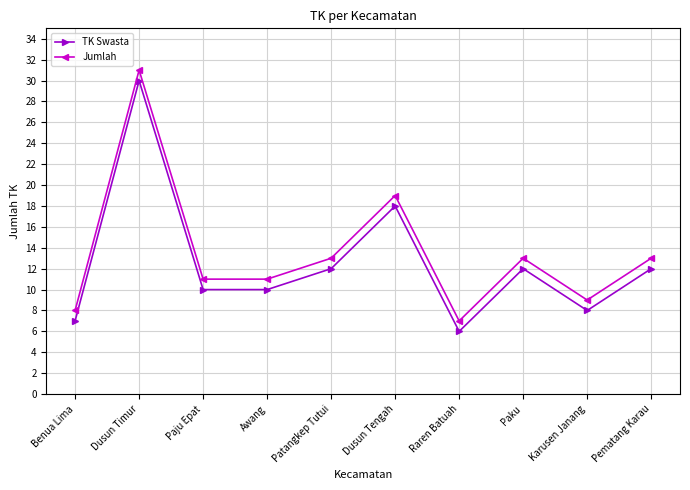

Reading left to right, transcribe all the data shown in this chart.

TK Swasta: 7	30	10	10	12	18	6	12	8	12
Jumlah: 8	31	11	11	13	19	7	13	9	13